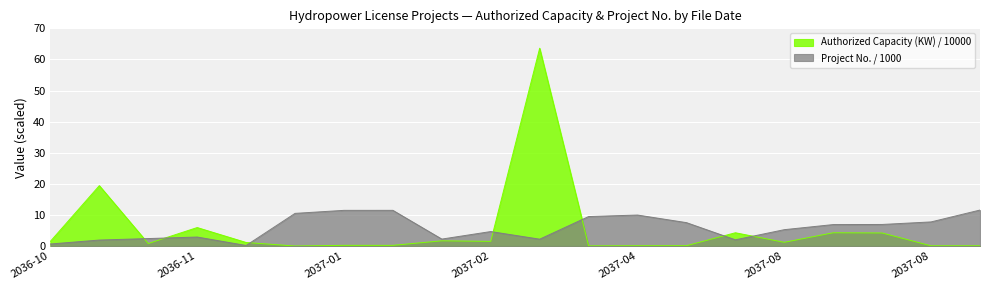

At which category does Project No. / 1000 reach its first local peak?

2036-11